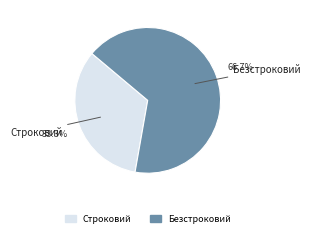

True or false: Строковий accounts for 33% of the total.

True